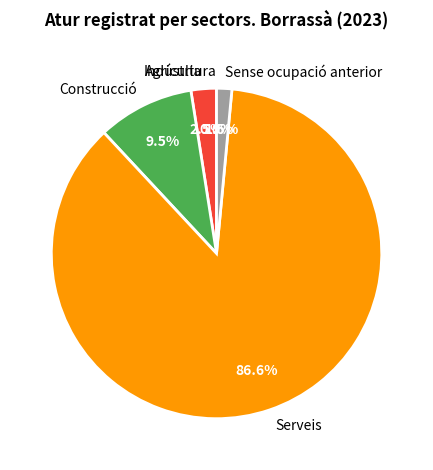

Which slice is the smallest?

Agricultura